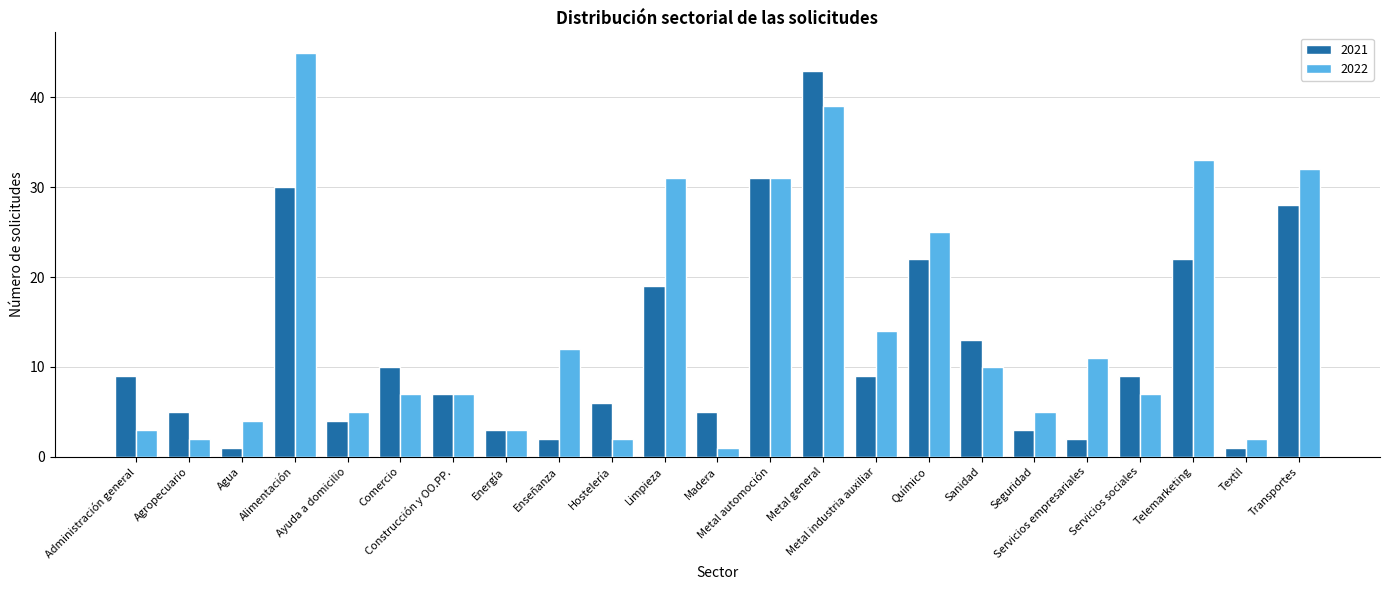

What is the highest value of the 2022 series?

45